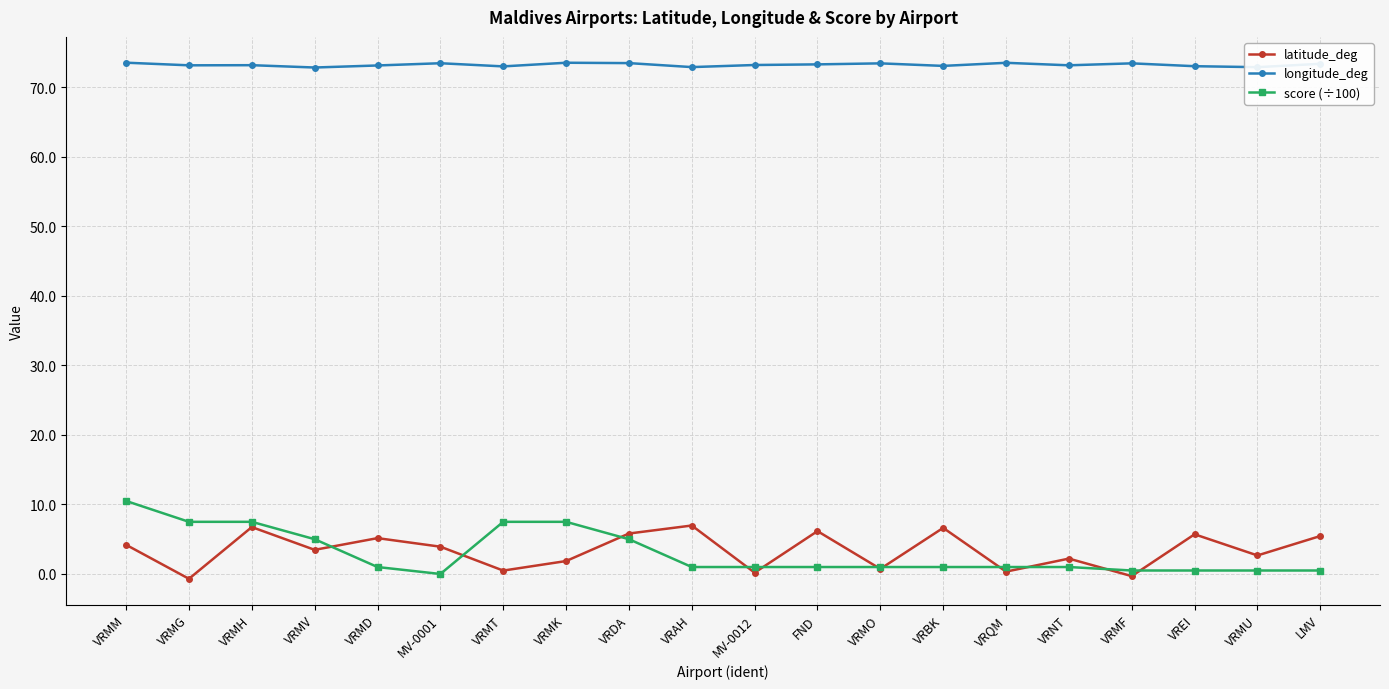

What is the value of the score (÷100) point at the 13th from the left?

1.0